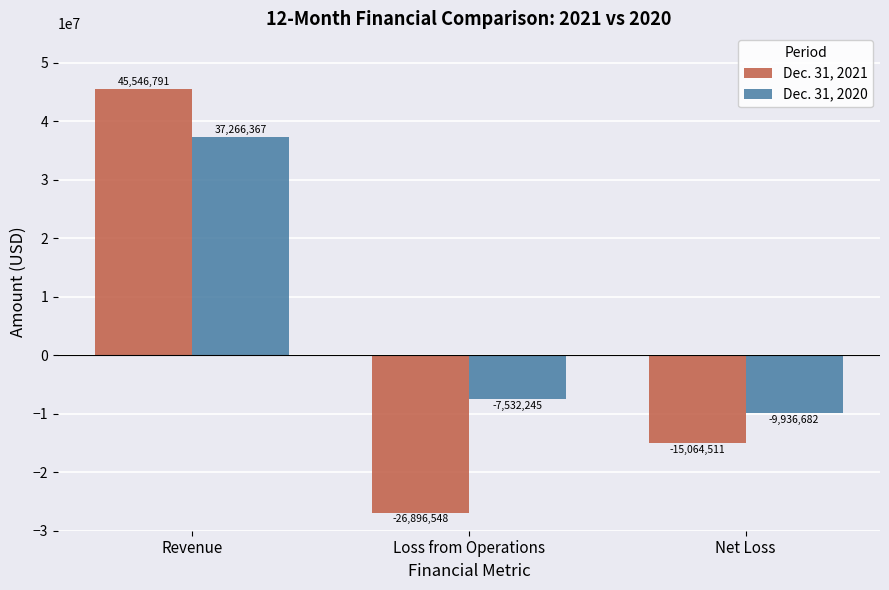

Rank the categories by Dec. 31, 2020 value from lowest to highest.

Net Loss, Loss from Operations, Revenue